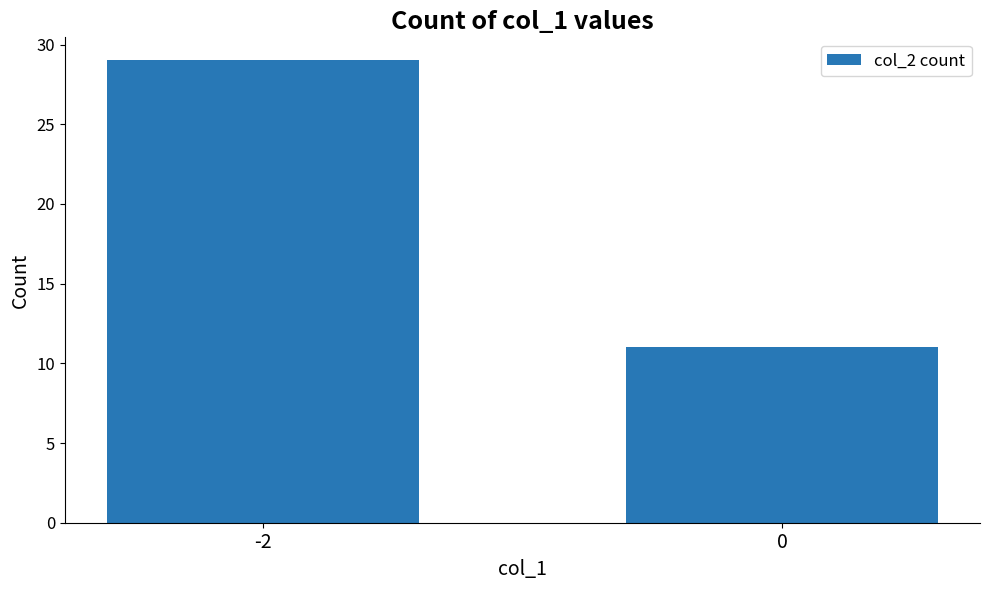

Read the value at -2, to the nearest 10.

30